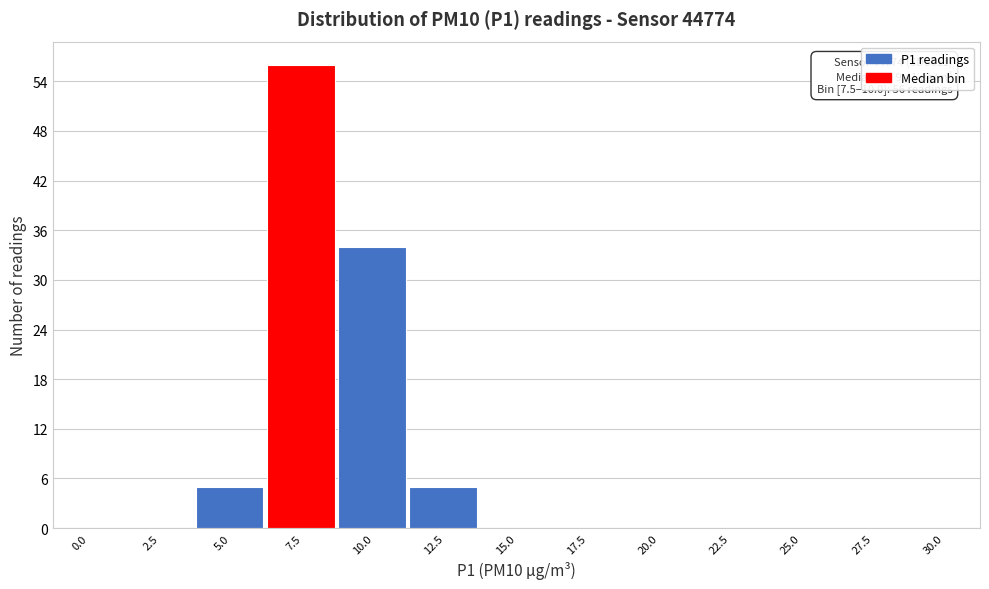

Reading right to left, transcribe all the data shown in this chart.

30.0=0	27.5=0	25.0=0	22.5=0	20.0=0	17.5=0	15.0=0	12.5=5	10.0=34	7.5=56	5.0=5	2.5=0	0.0=0